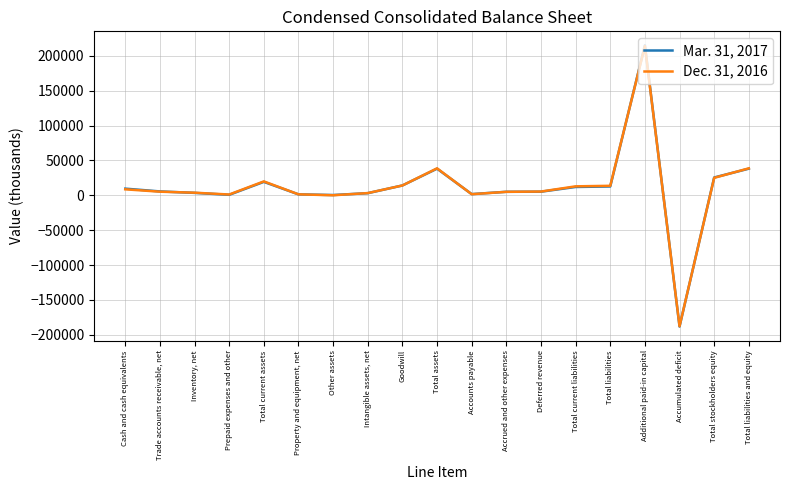

At Total liabilities, list the series in order from smallest to largest.

Mar. 31, 2017, Dec. 31, 2016